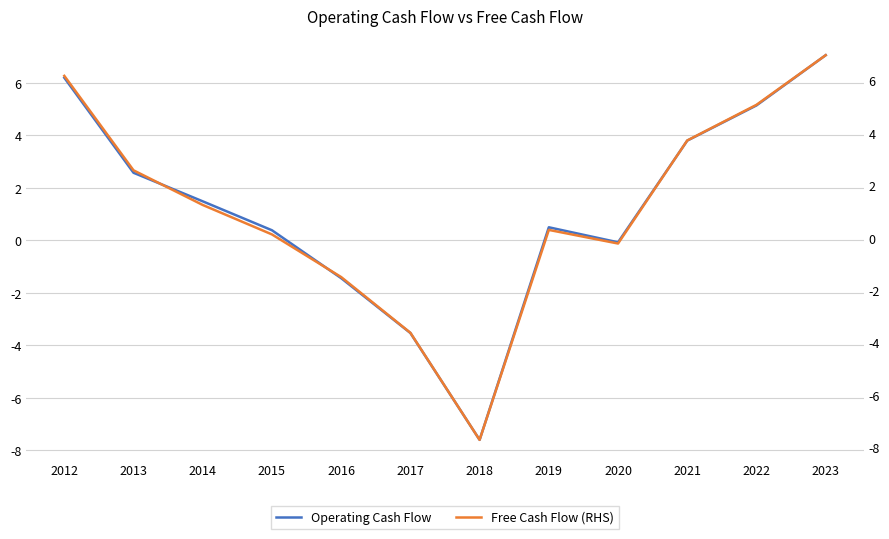

At which category does the chart reach its peak across all series?

2023